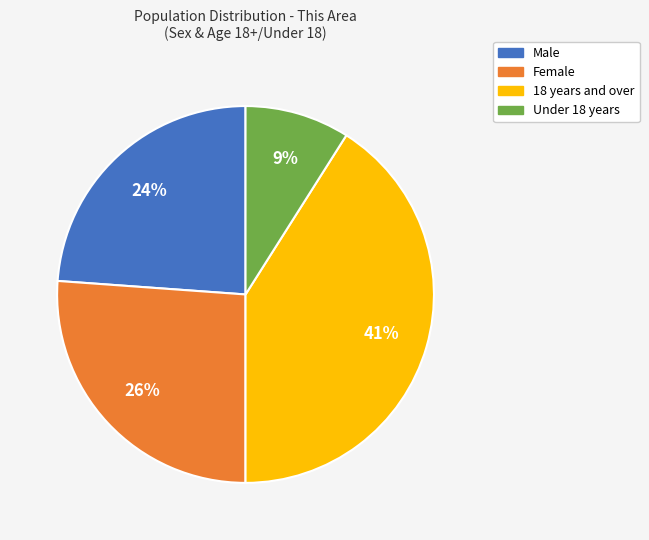

Is there a majority slice in this chart?

No